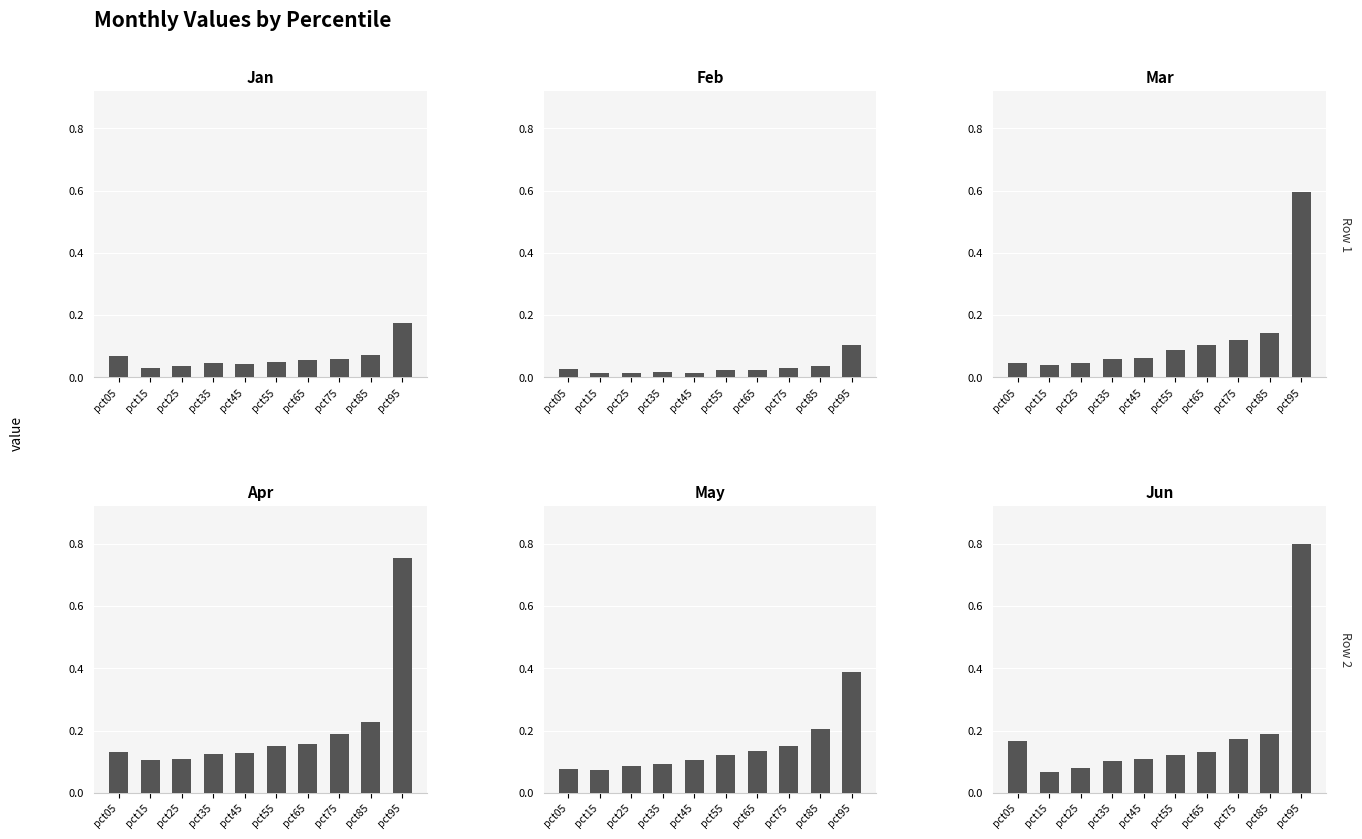

What is the difference between the May values at pct95 and pct05?

0.3